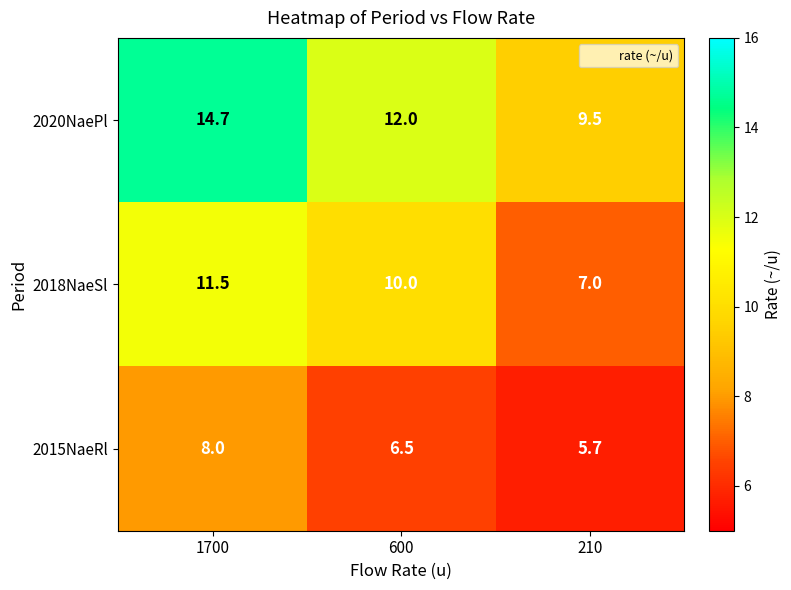

Reading left to right, list all the values displayed in this chart.

2020NaePl: 1700=14.7	600=12.0	210=9.5
2018NaeSl: 1700=11.5	600=10.0	210=7.0
2015NaeRl: 1700=8.0	600=6.5	210=5.7